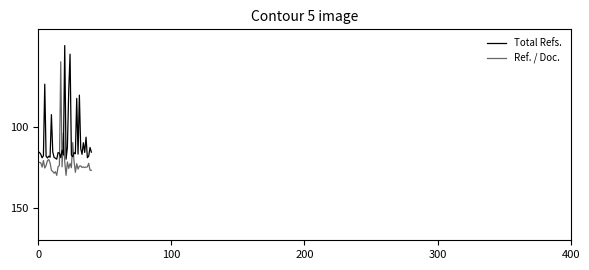

How many times do Ref. / Doc. and Total Refs. cross each other?

6